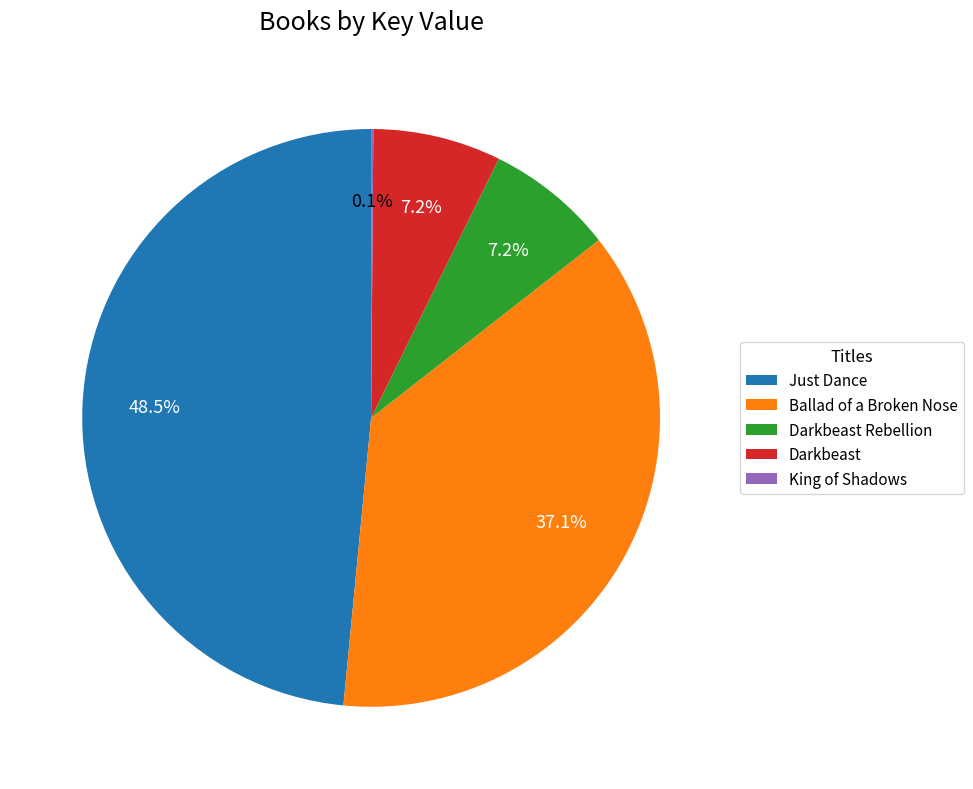

True or false: Ballad of a Broken Nose accounts for 30% of the total.

False